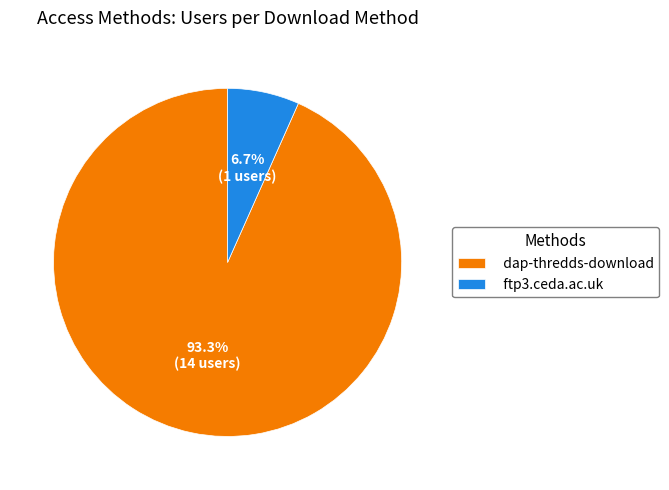

Is dap-thredds-download the majority of the pie?

Yes